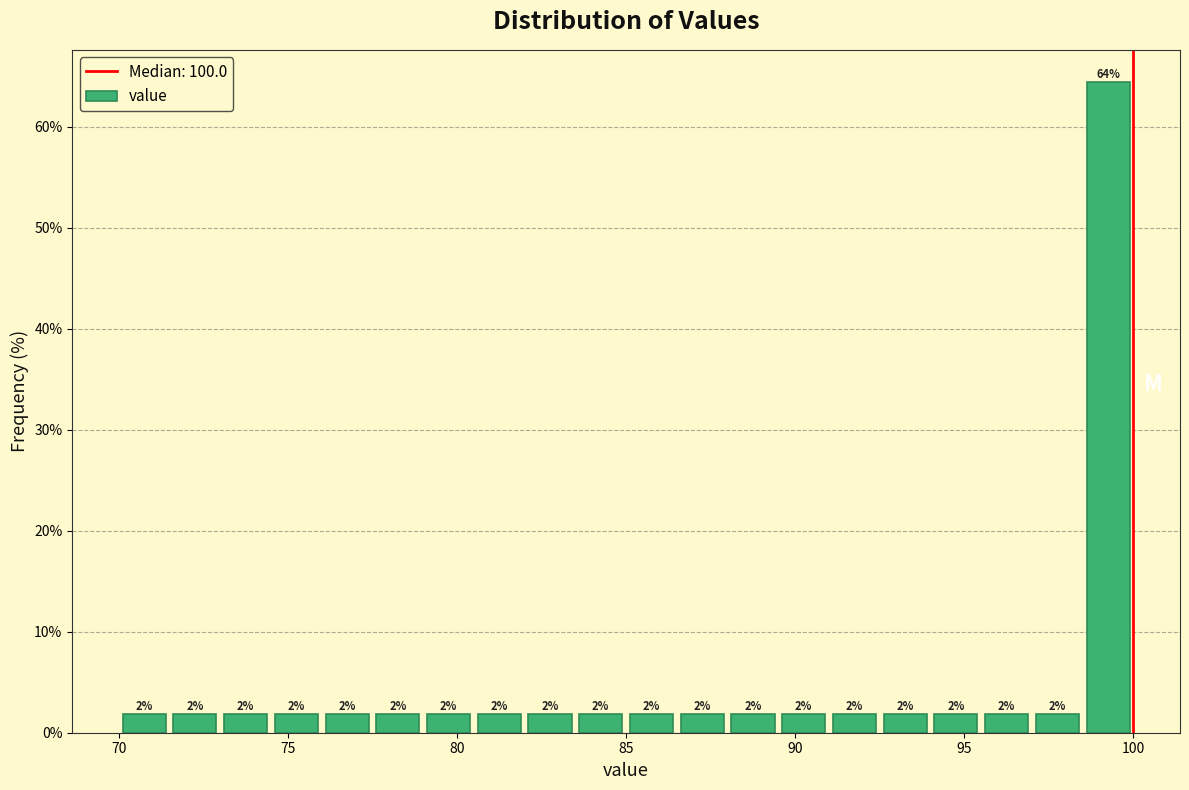

Around what value on the x-axis is the tallest bar? Give the approximate position of its centre, as read against the axis.

99.5